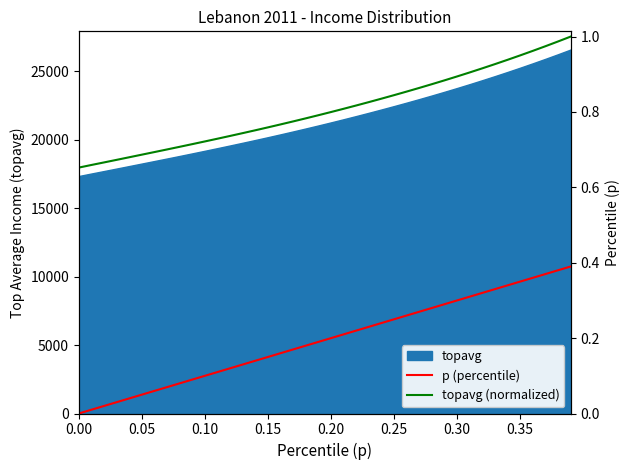

Is it true that topavg equals 25769.6 at 0.00?

False